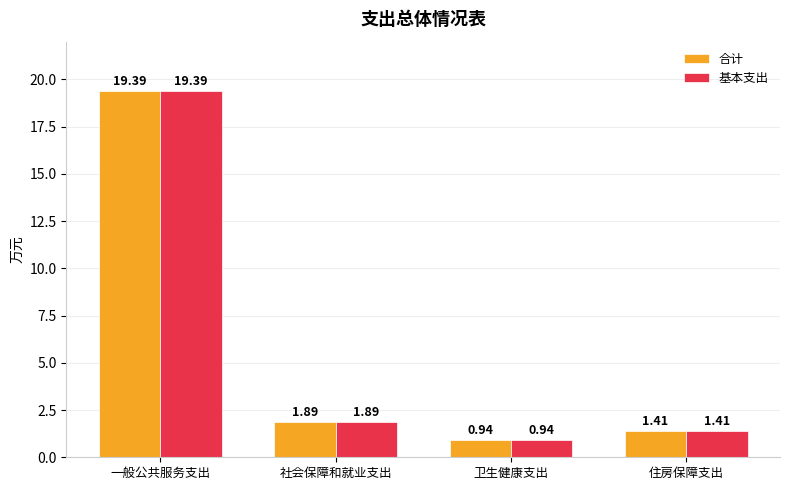

Rank the categories by 合计 value from lowest to highest.

卫生健康支出, 住房保障支出, 社会保障和就业支出, 一般公共服务支出